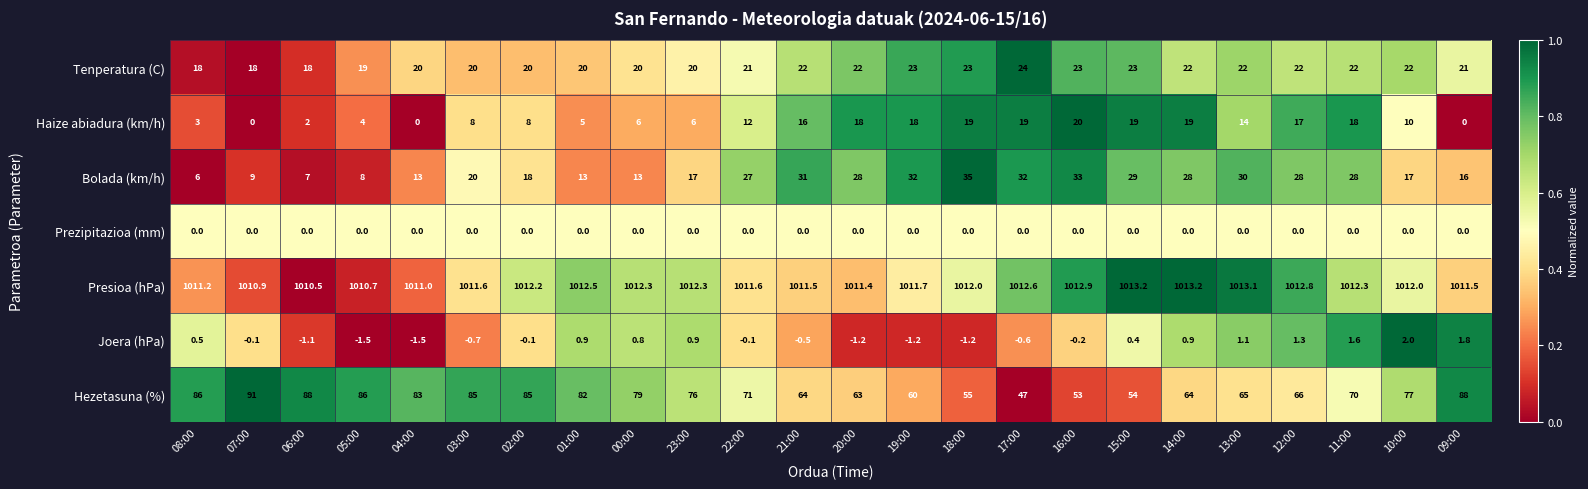

Is the value of Haize abiadura (km/h) at 04:00 greater than the value of Tenperatura (C) at 23:00?

No